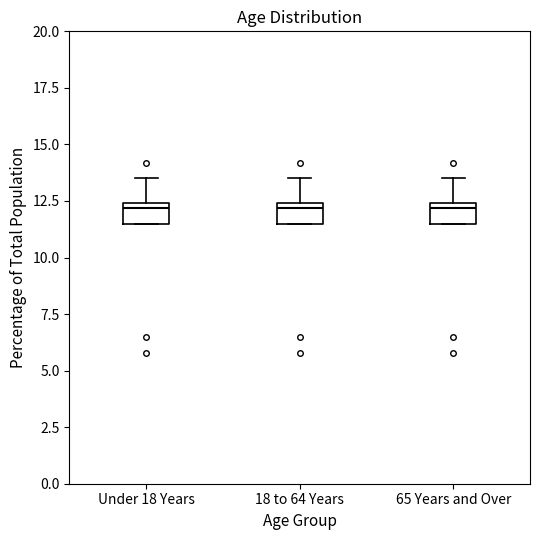

Reading left to right, read every box against the y-axis: the position of its median line, the range the box covers, and the ends of its whiskers. The values are not printed on the chart, so give them approximately, as read against the axis.

Under 18 Years: median 12.0, box 11.5 to 12.5, whiskers 11.5 to 13.5
18 to 64 Years: median 12.0, box 11.5 to 12.5, whiskers 11.5 to 13.5
65 Years and Over: median 12.0, box 11.5 to 12.5, whiskers 11.5 to 13.5